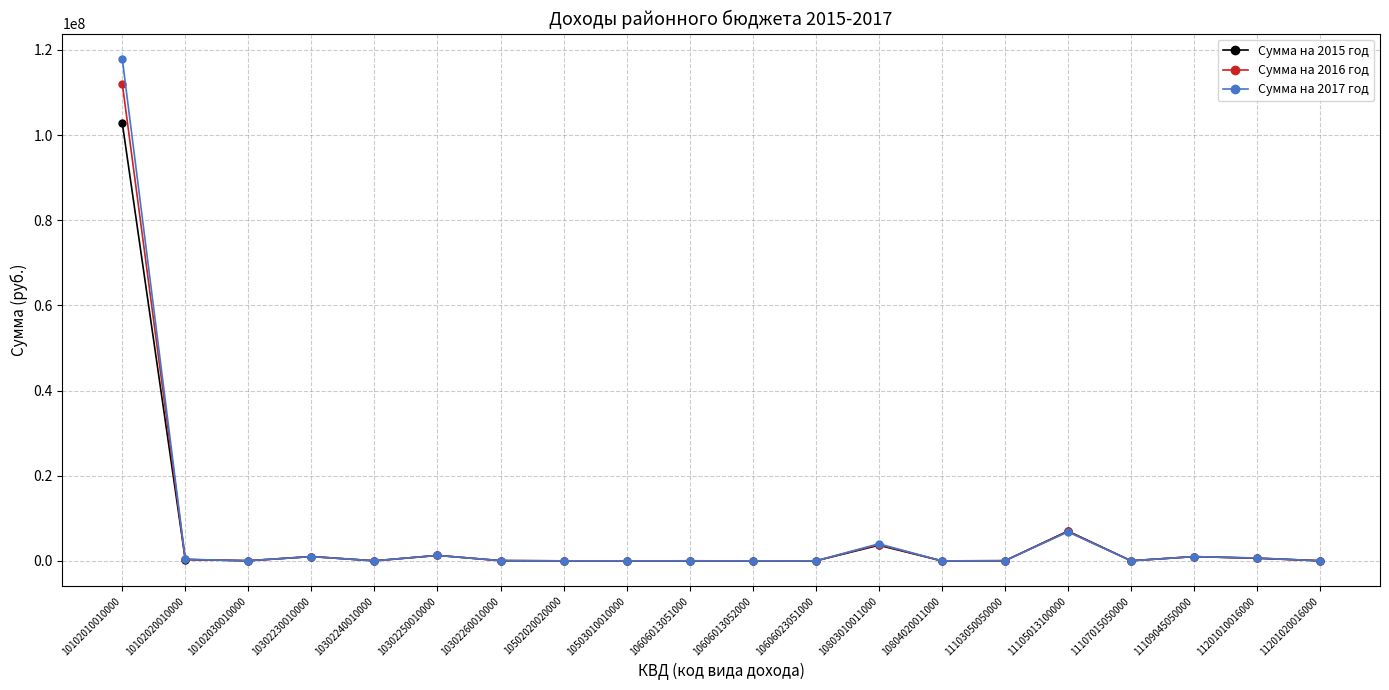

What is the total value across all series at 10102010010000?

332880010.5